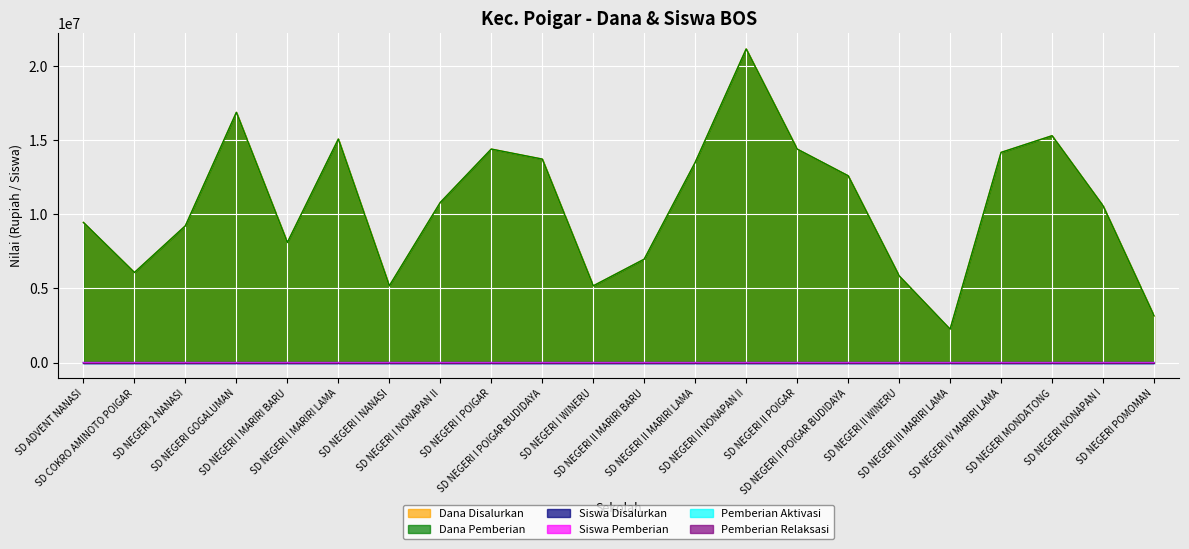

What is the value of the Dana Disalurkan point at the 13th from the left?

13500000